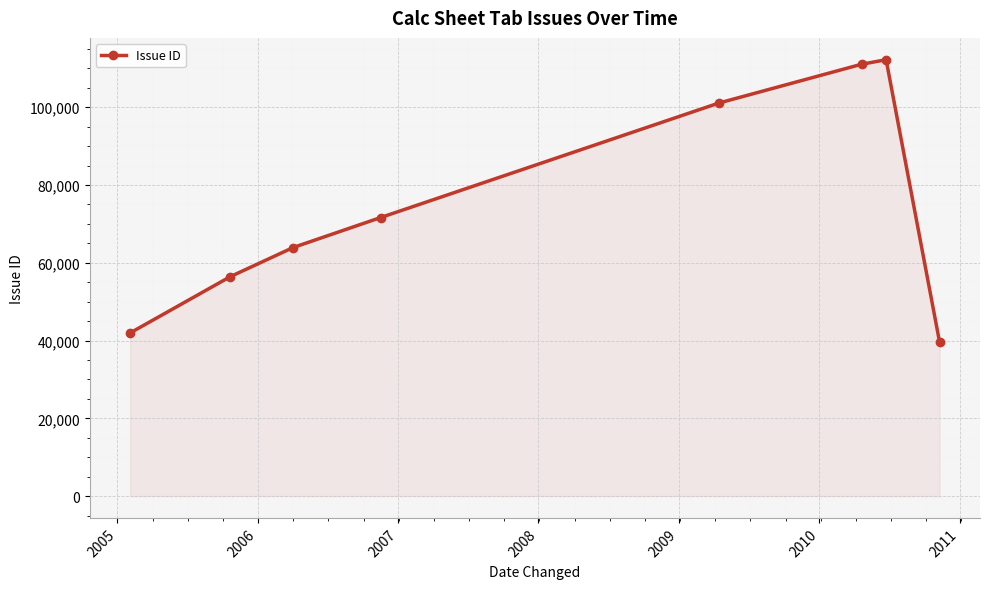

What is the value of the 2nd point from the left?

56452